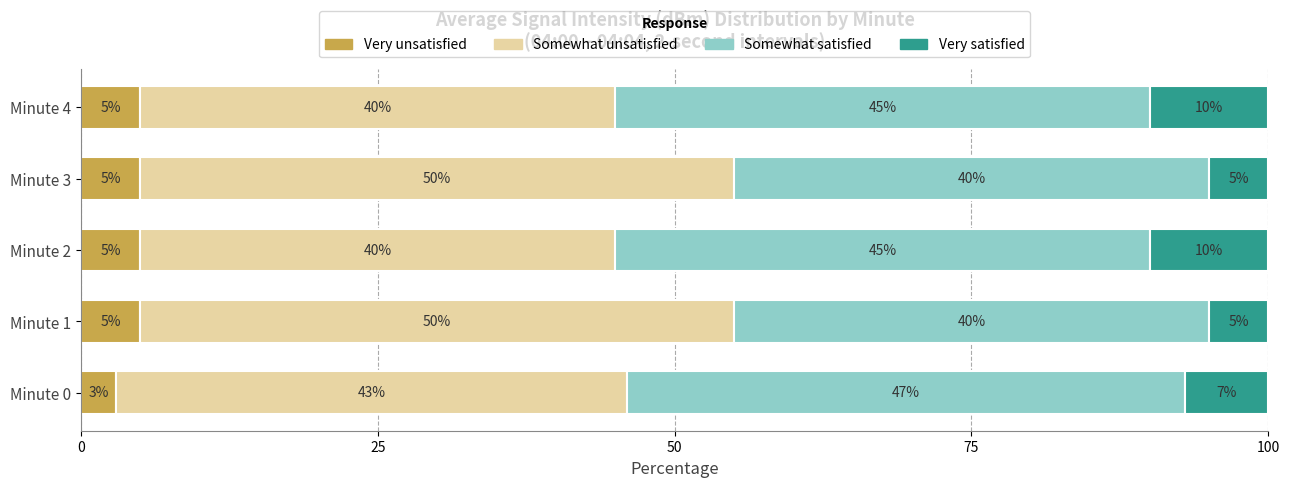

What is the highest value of the Very unsatisfied series?

5